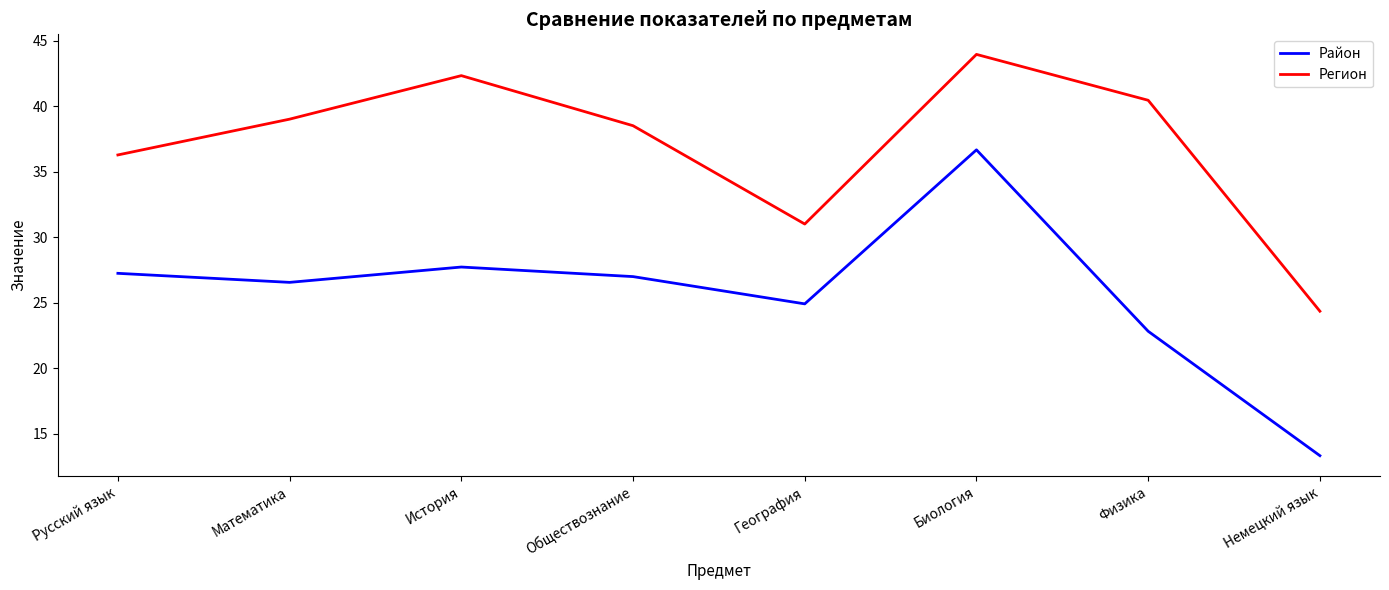

Count the number of data series in this chart.

2